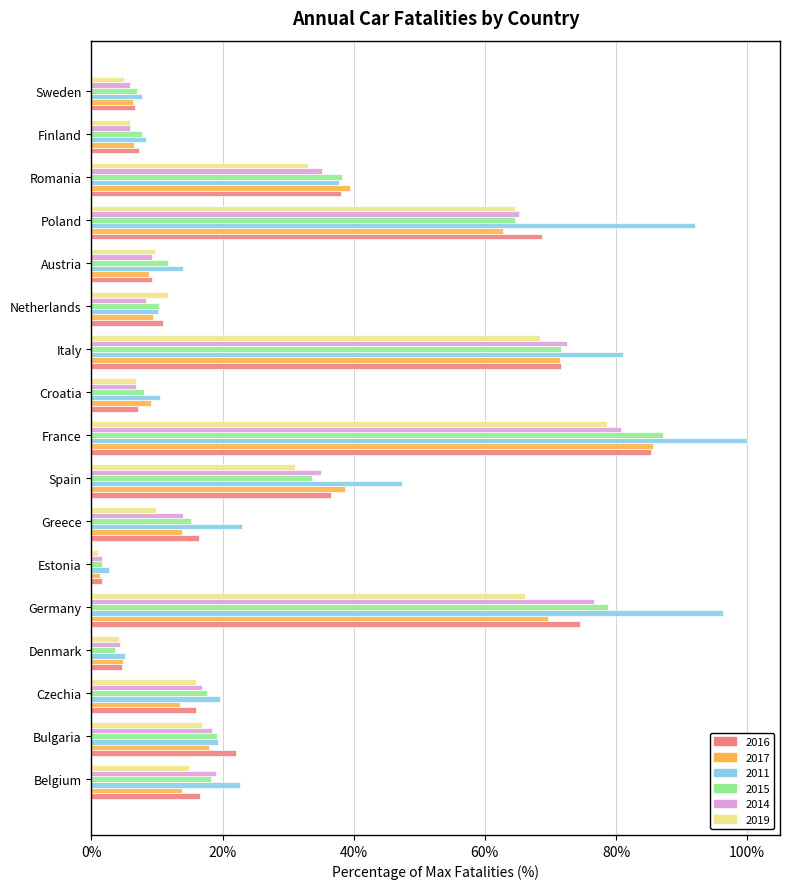

What is the sum of all 2019 values?

443.8